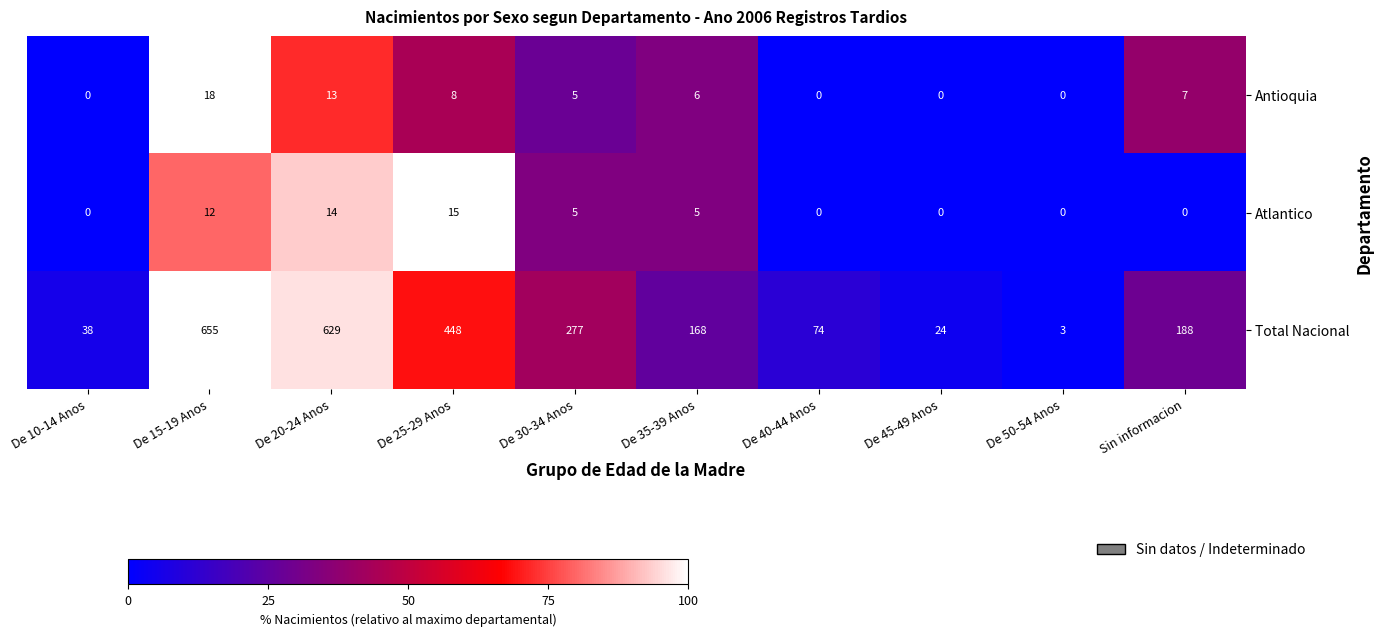

How many series are shown in this chart?

3